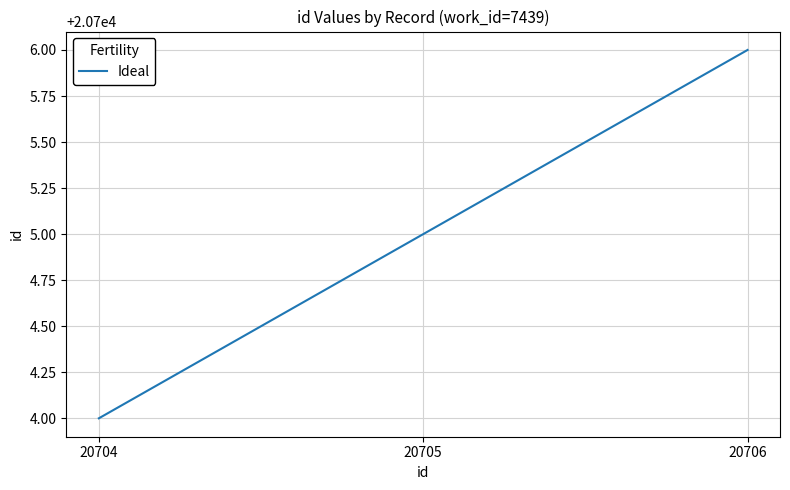

At which label is the value closest to 20705?

20705